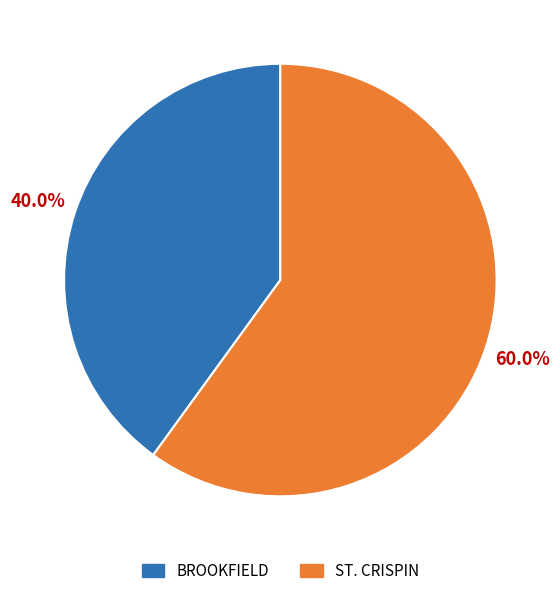

Count the number of slices in the pie.

2